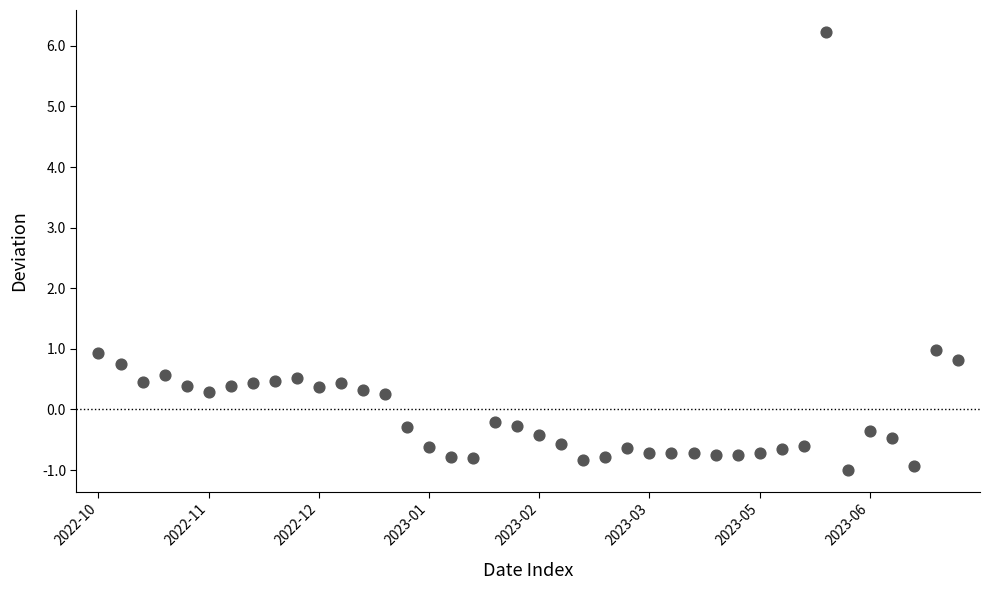

What is the range of Y values (max minus min)?

7.2